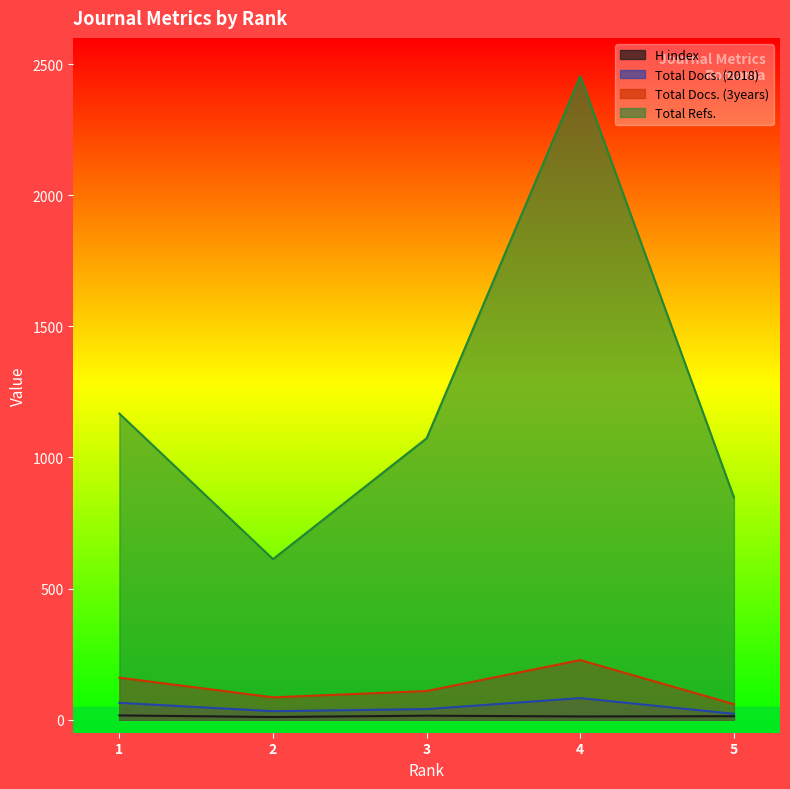

How many data points in Total Docs. (3years) are above 109?

2